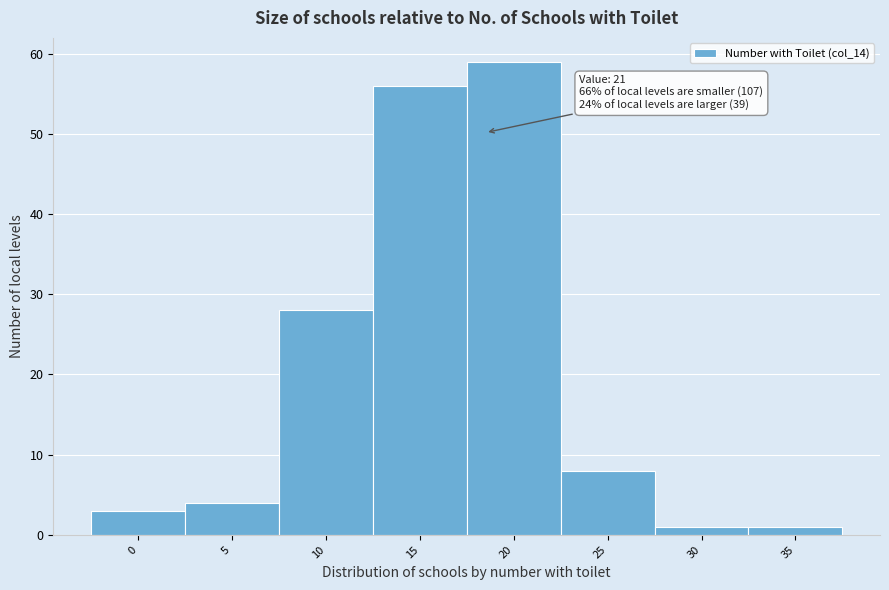

Reading left to right, list all the values displayed in this chart.

3	4	28	56	59	8	1	1